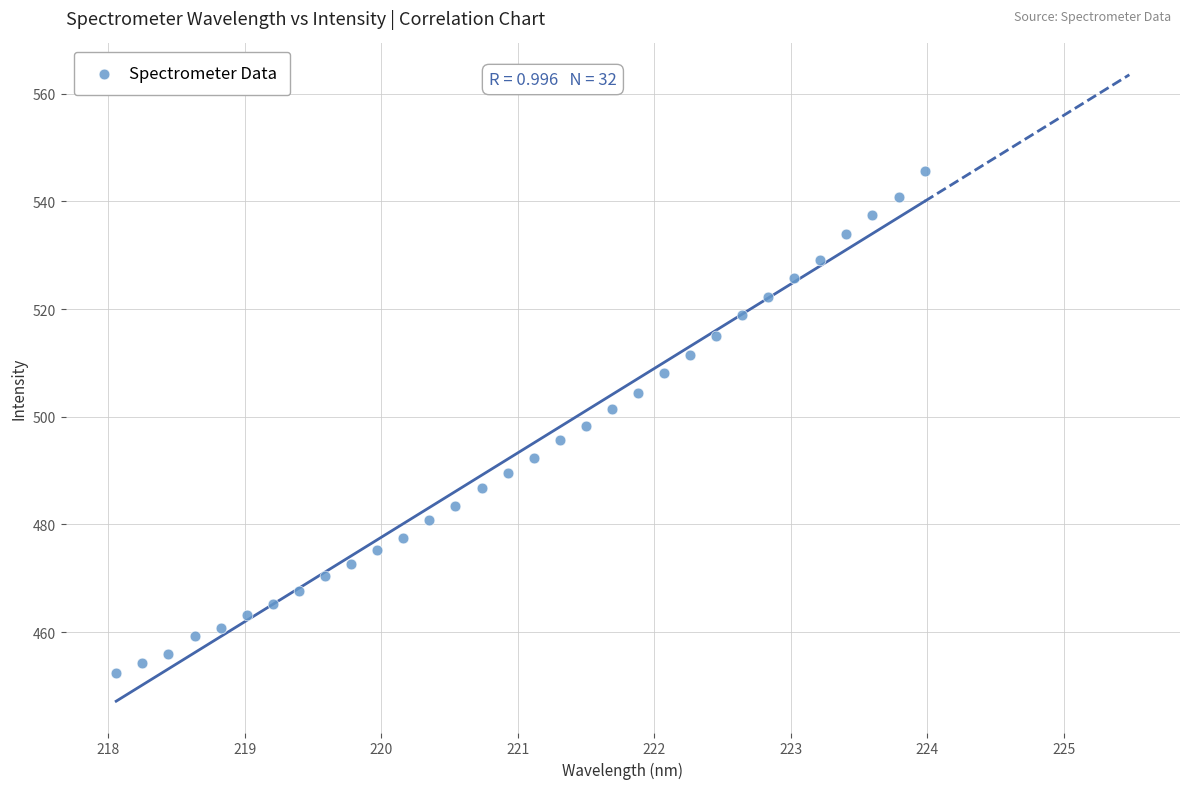

What is the range of X values (max minus min)?

5.9